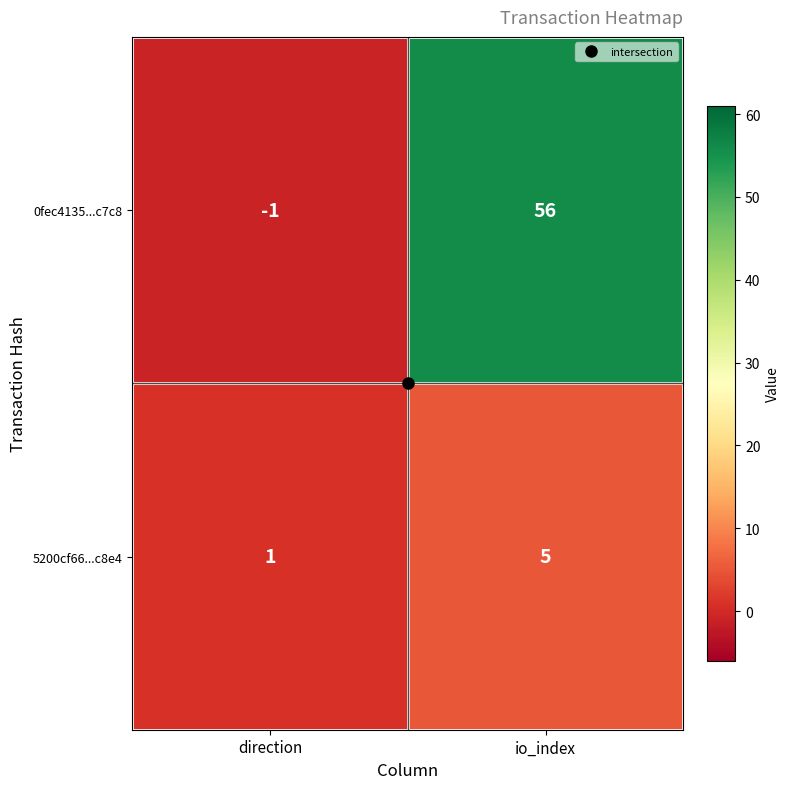

Which series has the widest spread of values?

0fec4135...c7c8